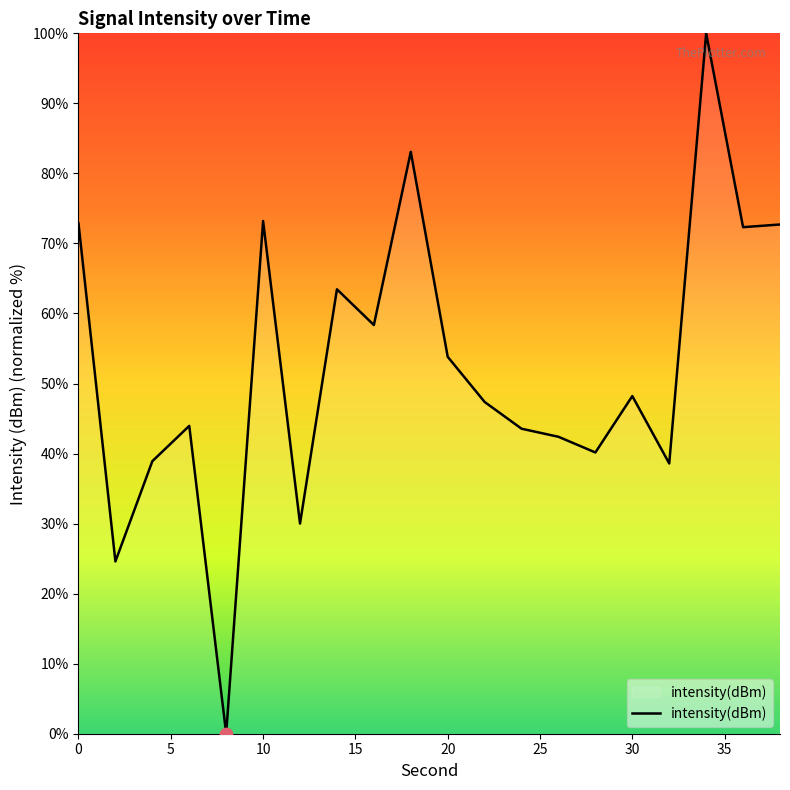

What is the maximum value shown in the chart?

100.0